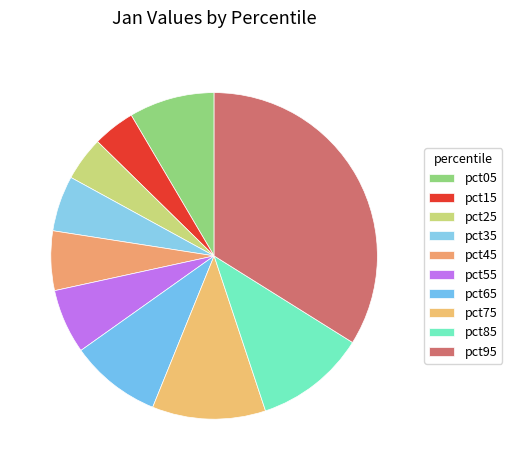

What portion of the pie excludes pct35?

94.5%